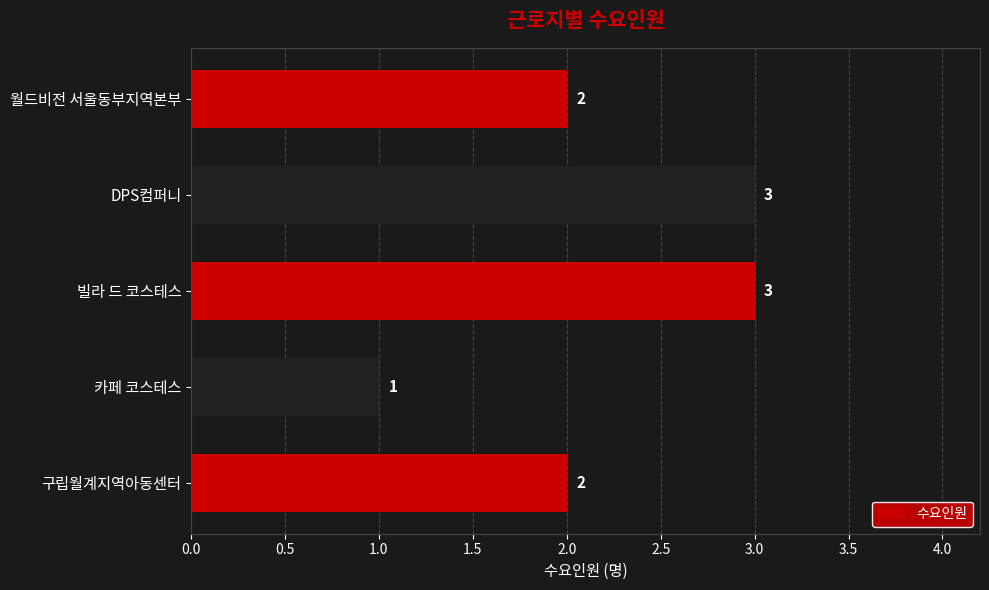

True or false: the data shows 2 at 구립월계지역아동센터.

True